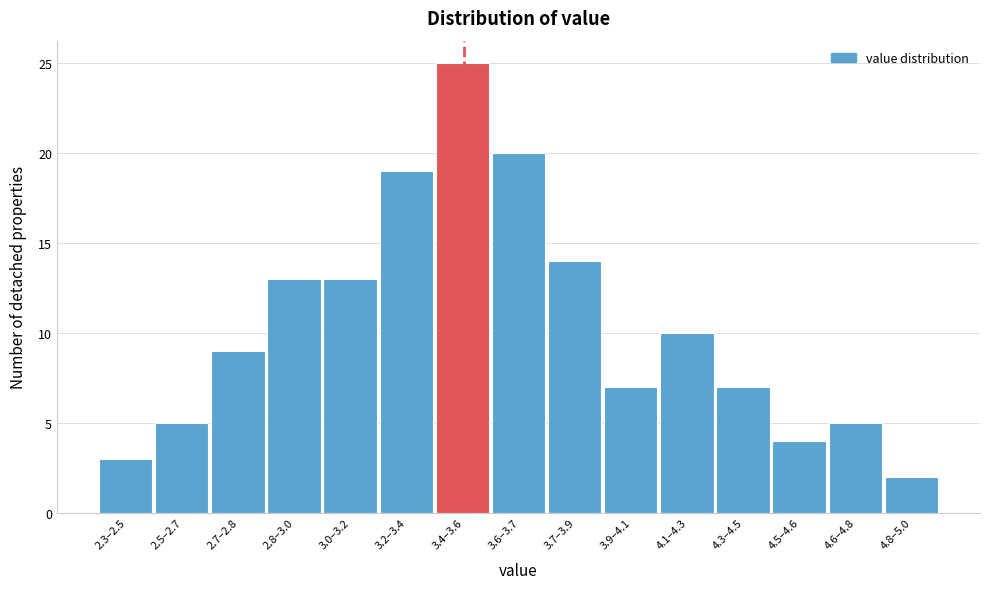

Reading left to right, what are all the values shown in this chart?

2.3–2.5=3	2.5–2.7=5	2.7–2.8=9	2.8–3.0=13	3.0–3.2=13	3.2–3.4=19	3.4–3.6=25	3.6–3.7=20	3.7–3.9=14	3.9–4.1=7	4.1–4.3=10	4.3–4.5=7	4.5–4.6=4	4.6–4.8=5	4.8–5.0=2